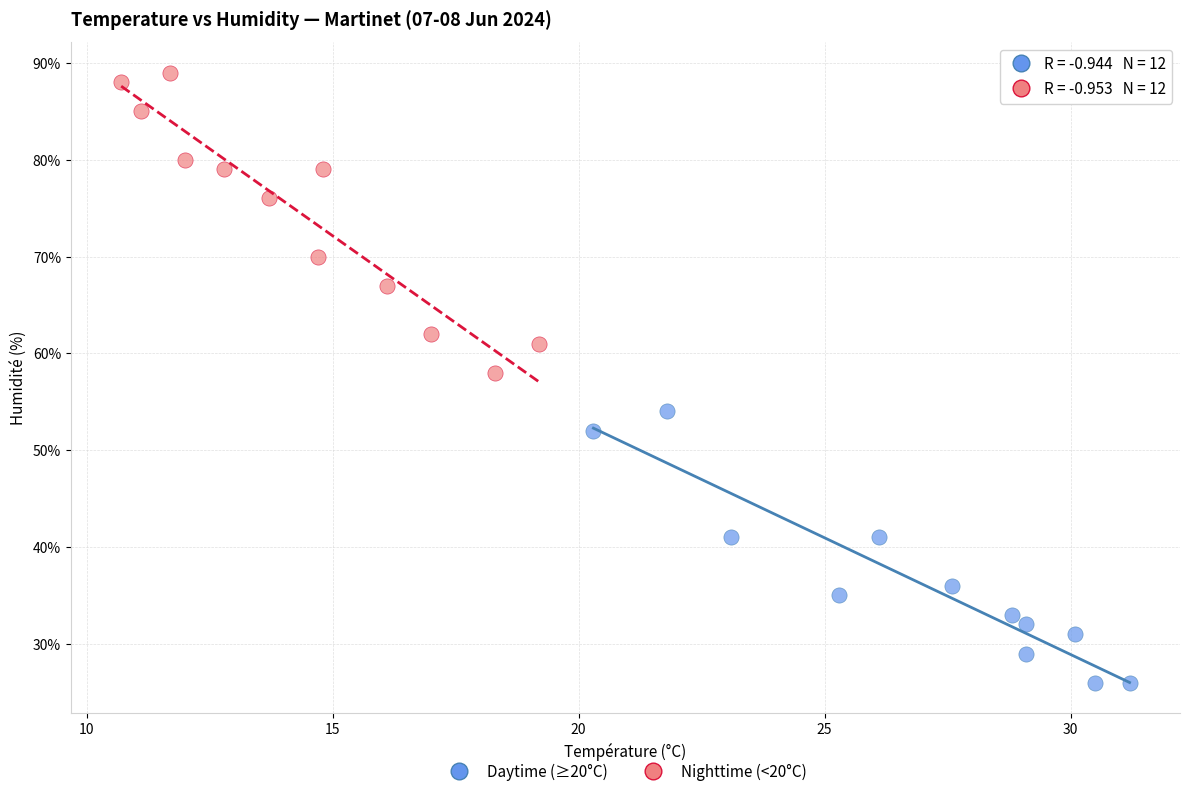

Which series contains the lowest Y value?

Daytime (≥20°C)